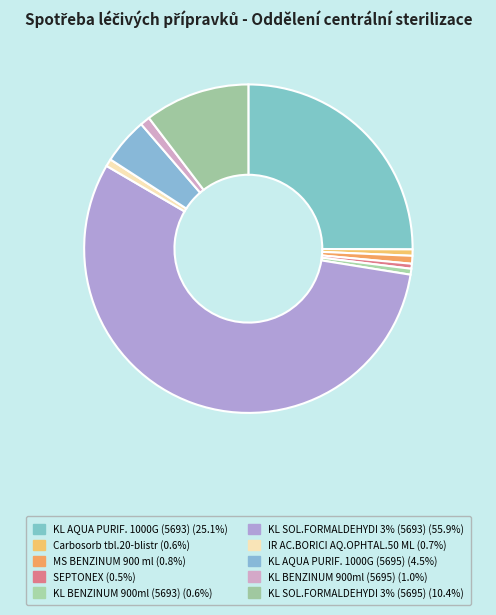

How many segments does this pie chart have?

10